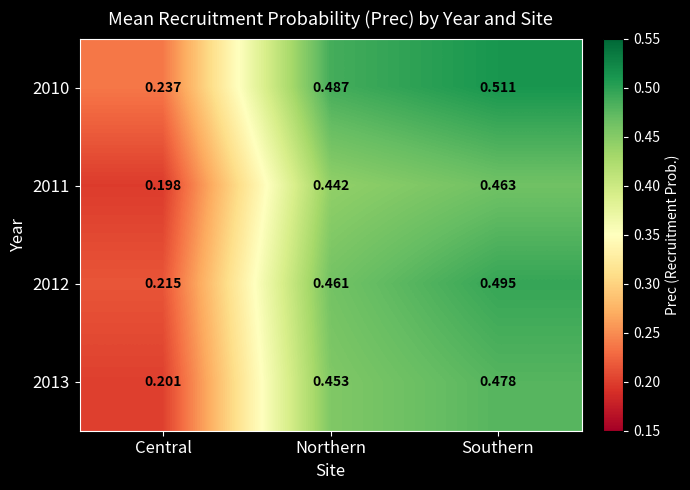

List the labels in order of 2010 value, largest first.

Southern, Northern, Central